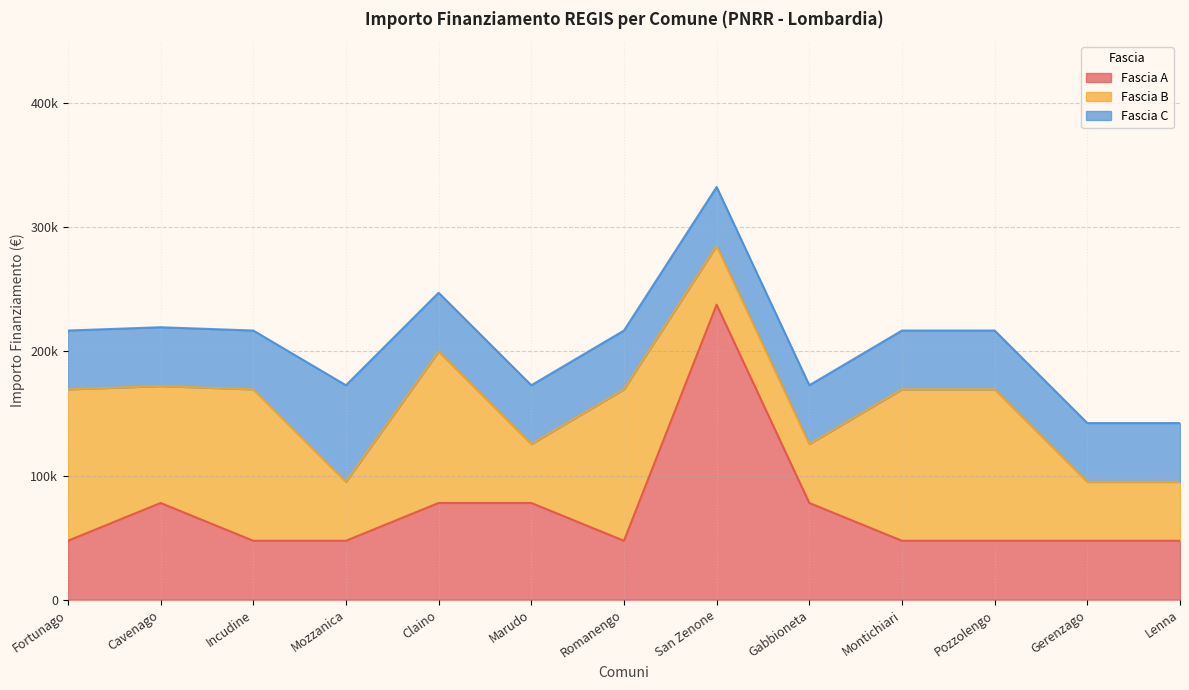

What is the lowest value of the Fascia C series?

47427